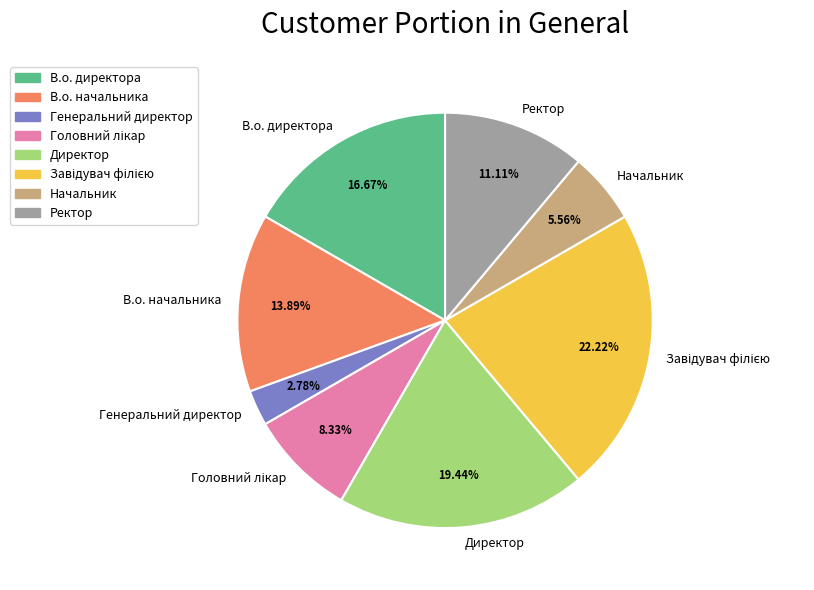

How many slices are in this pie chart?

8